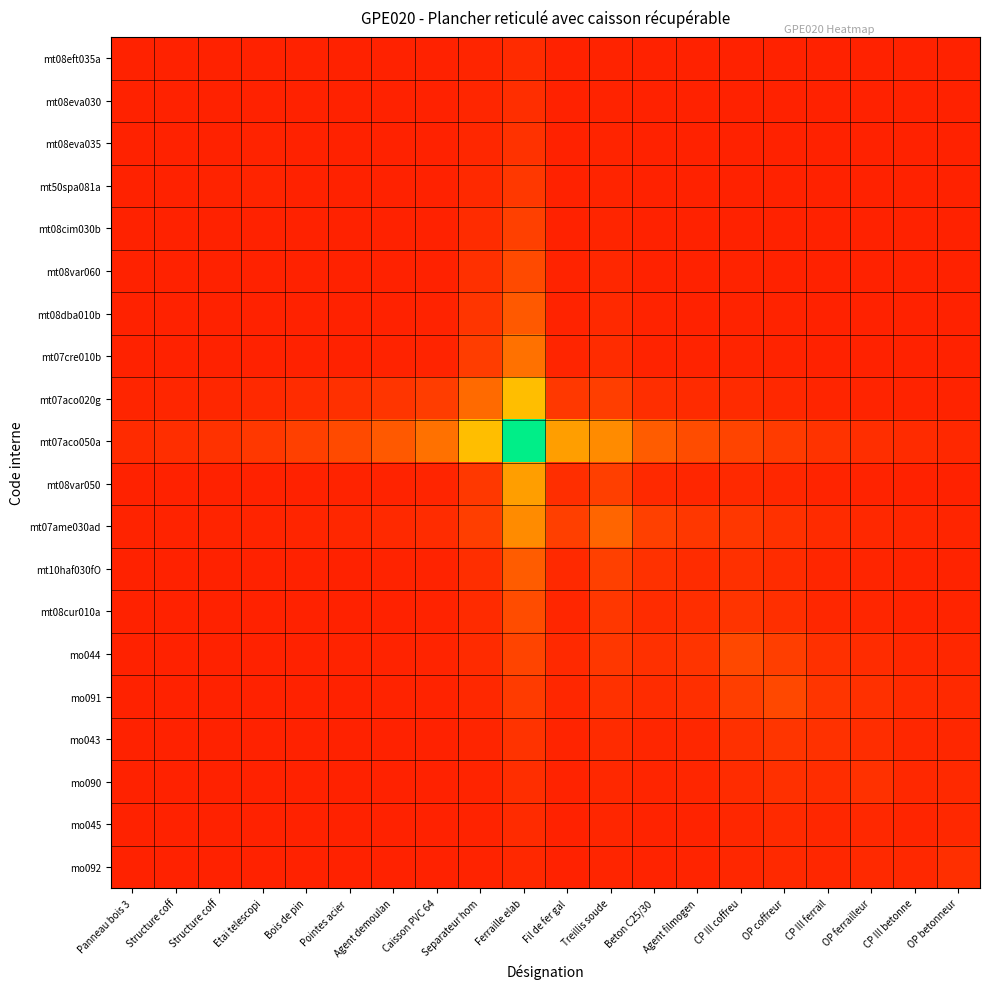

Reading left to right, what are all the values shown in this chart?

mt08eft035a: Panneau bois 3=0.0	Structure coff=0.0	Structure coff=0.0	Etai telescopi=0.0	Bois de pin=0.0	Pointes acier =0.0	Agent demoulan=0.0	Caisson PVC 64=0.0	Separateur hom=0.0	Ferraille elab=0.1	Fil de fer gal=0.0	Treillis soude=0.0	Beton C25/30=0.0	Agent filmogen=0.0	CP III coffreu=0.0	OP coffreur=0.0	CP III ferrail=0.0	OP ferrailleur=0.0	CP III betonne=0.0	OP betonneur=0.0
mt08eva030: Panneau bois 3=0.0	Structure coff=0.0	Structure coff=0.0	Etai telescopi=0.0	Bois de pin=0.0	Pointes acier =0.0	Agent demoulan=0.0	Caisson PVC 64=0.0	Separateur hom=0.0	Ferraille elab=0.1	Fil de fer gal=0.0	Treillis soude=0.0	Beton C25/30=0.0	Agent filmogen=0.0	CP III coffreu=0.0	OP coffreur=0.0	CP III ferrail=0.0	OP ferrailleur=0.0	CP III betonne=0.0	OP betonneur=0.0
mt08eva035: Panneau bois 3=0.0	Structure coff=0.0	Structure coff=0.0	Etai telescopi=0.0	Bois de pin=0.0	Pointes acier =0.0	Agent demoulan=0.0	Caisson PVC 64=0.0	Separateur hom=0.1	Ferraille elab=0.2	Fil de fer gal=0.0	Treillis soude=0.0	Beton C25/30=0.0	Agent filmogen=0.0	CP III coffreu=0.0	OP coffreur=0.0	CP III ferrail=0.0	OP ferrailleur=0.0	CP III betonne=0.0	OP betonneur=0.0
mt50spa081a: Panneau bois 3=0.0	Structure coff=0.0	Structure coff=0.0	Etai telescopi=0.0	Bois de pin=0.0	Pointes acier =0.0	Agent demoulan=0.0	Caisson PVC 64=0.0	Separateur hom=0.1	Ferraille elab=0.2	Fil de fer gal=0.0	Treillis soude=0.0	Beton C25/30=0.0	Agent filmogen=0.0	CP III coffreu=0.0	OP coffreur=0.0	CP III ferrail=0.0	OP ferrailleur=0.0	CP III betonne=0.0	OP betonneur=0.0
mt08cim030b: Panneau bois 3=0.0	Structure coff=0.0	Structure coff=0.0	Etai telescopi=0.0	Bois de pin=0.0	Pointes acier =0.0	Agent demoulan=0.0	Caisson PVC 64=0.0	Separateur hom=0.1	Ferraille elab=0.3	Fil de fer gal=0.0	Treillis soude=0.0	Beton C25/30=0.0	Agent filmogen=0.0	CP III coffreu=0.0	OP coffreur=0.0	CP III ferrail=0.0	OP ferrailleur=0.0	CP III betonne=0.0	OP betonneur=0.0
mt08var060: Panneau bois 3=0.0	Structure coff=0.0	Structure coff=0.0	Etai telescopi=0.0	Bois de pin=0.0	Pointes acier =0.0	Agent demoulan=0.0	Caisson PVC 64=0.0	Separateur hom=0.2	Ferraille elab=0.5	Fil de fer gal=0.0	Treillis soude=0.1	Beton C25/30=0.0	Agent filmogen=0.0	CP III coffreu=0.0	OP coffreur=0.0	CP III ferrail=0.0	OP ferrailleur=0.0	CP III betonne=0.0	OP betonneur=0.0
mt08dba010b: Panneau bois 3=0.0	Structure coff=0.0	Structure coff=0.0	Etai telescopi=0.0	Bois de pin=0.0	Pointes acier =0.0	Agent demoulan=0.0	Caisson PVC 64=0.0	Separateur hom=0.2	Ferraille elab=0.6	Fil de fer gal=0.0	Treillis soude=0.1	Beton C25/30=0.0	Agent filmogen=0.0	CP III coffreu=0.0	OP coffreur=0.0	CP III ferrail=0.0	OP ferrailleur=0.0	CP III betonne=0.0	OP betonneur=0.0
mt07cre010b: Panneau bois 3=0.0	Structure coff=0.0	Structure coff=0.0	Etai telescopi=0.0	Bois de pin=0.0	Pointes acier =0.0	Agent demoulan=0.0	Caisson PVC 64=0.0	Separateur hom=0.3	Ferraille elab=0.8	Fil de fer gal=0.0	Treillis soude=0.1	Beton C25/30=0.0	Agent filmogen=0.0	CP III coffreu=0.0	OP coffreur=0.0	CP III ferrail=0.0	OP ferrailleur=0.0	CP III betonne=0.0	OP betonneur=0.0
mt07aco020g: Panneau bois 3=0.0	Structure coff=0.0	Structure coff=0.1	Etai telescopi=0.1	Bois de pin=0.1	Pointes acier =0.2	Agent demoulan=0.2	Caisson PVC 64=0.3	Separateur hom=0.8	Ferraille elab=1.4	Fil de fer gal=0.3	Treillis soude=0.3	Beton C25/30=0.1	Agent filmogen=0.1	CP III coffreu=0.1	OP coffreur=0.1	CP III ferrail=0.0	OP ferrailleur=0.0	CP III betonne=0.0	OP betonneur=0.0
mt07aco050a: Panneau bois 3=0.1	Structure coff=0.1	Structure coff=0.2	Etai telescopi=0.2	Bois de pin=0.3	Pointes acier =0.5	Agent demoulan=0.6	Caisson PVC 64=0.8	Separateur hom=1.4	Ferraille elab=3.0	Fil de fer gal=1.2	Treillis soude=1.0	Beton C25/30=0.6	Agent filmogen=0.5	CP III coffreu=0.4	OP coffreur=0.3	CP III ferrail=0.2	OP ferrailleur=0.1	CP III betonne=0.1	OP betonneur=0.1
mt08var050: Panneau bois 3=0.0	Structure coff=0.0	Structure coff=0.0	Etai telescopi=0.0	Bois de pin=0.0	Pointes acier =0.0	Agent demoulan=0.0	Caisson PVC 64=0.0	Separateur hom=0.3	Ferraille elab=1.2	Fil de fer gal=0.1	Treillis soude=0.3	Beton C25/30=0.1	Agent filmogen=0.1	CP III coffreu=0.1	OP coffreur=0.1	CP III ferrail=0.0	OP ferrailleur=0.0	CP III betonne=0.0	OP betonneur=0.0
mt07ame030ad: Panneau bois 3=0.0	Structure coff=0.0	Structure coff=0.0	Etai telescopi=0.0	Bois de pin=0.0	Pointes acier =0.1	Agent demoulan=0.1	Caisson PVC 64=0.1	Separateur hom=0.3	Ferraille elab=1.0	Fil de fer gal=0.3	Treillis soude=0.7	Beton C25/30=0.3	Agent filmogen=0.2	CP III coffreu=0.2	OP coffreur=0.2	CP III ferrail=0.1	OP ferrailleur=0.1	CP III betonne=0.0	OP betonneur=0.0
mt10haf030fO: Panneau bois 3=0.0	Structure coff=0.0	Structure coff=0.0	Etai telescopi=0.0	Bois de pin=0.0	Pointes acier =0.0	Agent demoulan=0.0	Caisson PVC 64=0.0	Separateur hom=0.1	Ferraille elab=0.6	Fil de fer gal=0.1	Treillis soude=0.3	Beton C25/30=0.2	Agent filmogen=0.1	CP III coffreu=0.2	OP coffreur=0.1	CP III ferrail=0.1	OP ferrailleur=0.0	CP III betonne=0.0	OP betonneur=0.0
mt08cur010a: Panneau bois 3=0.0	Structure coff=0.0	Structure coff=0.0	Etai telescopi=0.0	Bois de pin=0.0	Pointes acier =0.0	Agent demoulan=0.0	Caisson PVC 64=0.0	Separateur hom=0.1	Ferraille elab=0.5	Fil de fer gal=0.1	Treillis soude=0.2	Beton C25/30=0.1	Agent filmogen=0.1	CP III coffreu=0.2	OP coffreur=0.2	CP III ferrail=0.1	OP ferrailleur=0.0	CP III betonne=0.0	OP betonneur=0.0
mo044: Panneau bois 3=0.0	Structure coff=0.0	Structure coff=0.0	Etai telescopi=0.0	Bois de pin=0.0	Pointes acier =0.0	Agent demoulan=0.0	Caisson PVC 64=0.0	Separateur hom=0.1	Ferraille elab=0.4	Fil de fer gal=0.1	Treillis soude=0.2	Beton C25/30=0.2	Agent filmogen=0.2	CP III coffreu=0.4	OP coffreur=0.3	CP III ferrail=0.2	OP ferrailleur=0.1	CP III betonne=0.1	OP betonneur=0.1
mo091: Panneau bois 3=0.0	Structure coff=0.0	Structure coff=0.0	Etai telescopi=0.0	Bois de pin=0.0	Pointes acier =0.0	Agent demoulan=0.0	Caisson PVC 64=0.0	Separateur hom=0.1	Ferraille elab=0.3	Fil de fer gal=0.1	Treillis soude=0.2	Beton C25/30=0.1	Agent filmogen=0.2	CP III coffreu=0.3	OP coffreur=0.4	CP III ferrail=0.2	OP ferrailleur=0.2	CP III betonne=0.1	OP betonneur=0.1
mo043: Panneau bois 3=0.0	Structure coff=0.0	Structure coff=0.0	Etai telescopi=0.0	Bois de pin=0.0	Pointes acier =0.0	Agent demoulan=0.0	Caisson PVC 64=0.0	Separateur hom=0.0	Ferraille elab=0.2	Fil de fer gal=0.0	Treillis soude=0.1	Beton C25/30=0.1	Agent filmogen=0.1	CP III coffreu=0.2	OP coffreur=0.2	CP III ferrail=0.2	OP ferrailleur=0.1	CP III betonne=0.1	OP betonneur=0.1
mo090: Panneau bois 3=0.0	Structure coff=0.0	Structure coff=0.0	Etai telescopi=0.0	Bois de pin=0.0	Pointes acier =0.0	Agent demoulan=0.0	Caisson PVC 64=0.0	Separateur hom=0.0	Ferraille elab=0.1	Fil de fer gal=0.0	Treillis soude=0.1	Beton C25/30=0.0	Agent filmogen=0.0	CP III coffreu=0.1	OP coffreur=0.2	CP III ferrail=0.1	OP ferrailleur=0.2	CP III betonne=0.1	OP betonneur=0.1
mo045: Panneau bois 3=0.0	Structure coff=0.0	Structure coff=0.0	Etai telescopi=0.0	Bois de pin=0.0	Pointes acier =0.0	Agent demoulan=0.0	Caisson PVC 64=0.0	Separateur hom=0.0	Ferraille elab=0.1	Fil de fer gal=0.0	Treillis soude=0.0	Beton C25/30=0.0	Agent filmogen=0.0	CP III coffreu=0.1	OP coffreur=0.1	CP III ferrail=0.1	OP ferrailleur=0.1	CP III betonne=0.0	OP betonneur=0.1
mo092: Panneau bois 3=0.0	Structure coff=0.0	Structure coff=0.0	Etai telescopi=0.0	Bois de pin=0.0	Pointes acier =0.0	Agent demoulan=0.0	Caisson PVC 64=0.0	Separateur hom=0.0	Ferraille elab=0.1	Fil de fer gal=0.0	Treillis soude=0.0	Beton C25/30=0.0	Agent filmogen=0.0	CP III coffreu=0.1	OP coffreur=0.1	CP III ferrail=0.1	OP ferrailleur=0.1	CP III betonne=0.1	OP betonneur=0.2